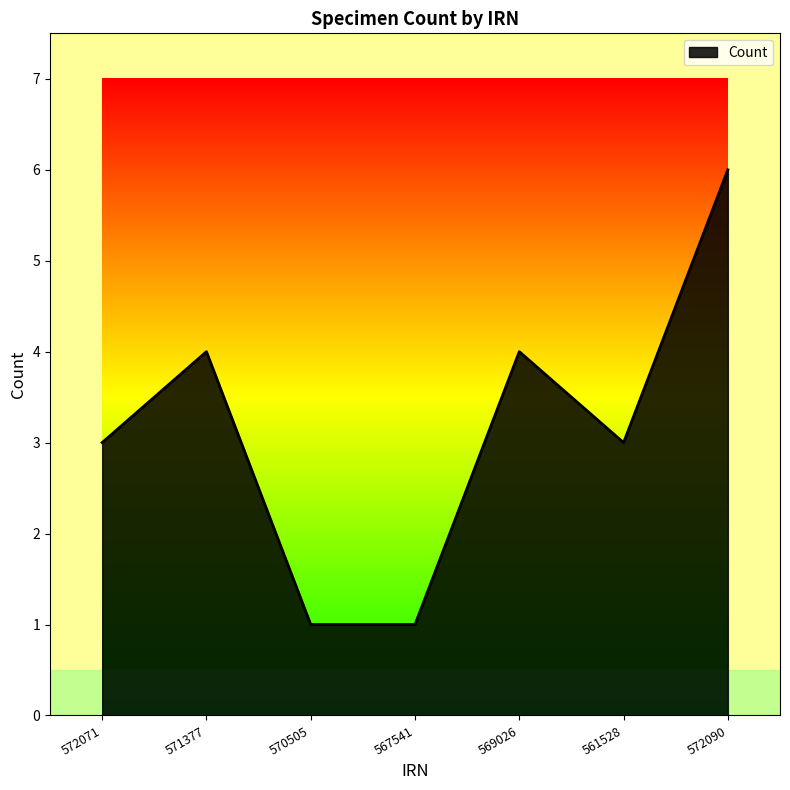

What is the sum of the values at 567541 and 561528?

4